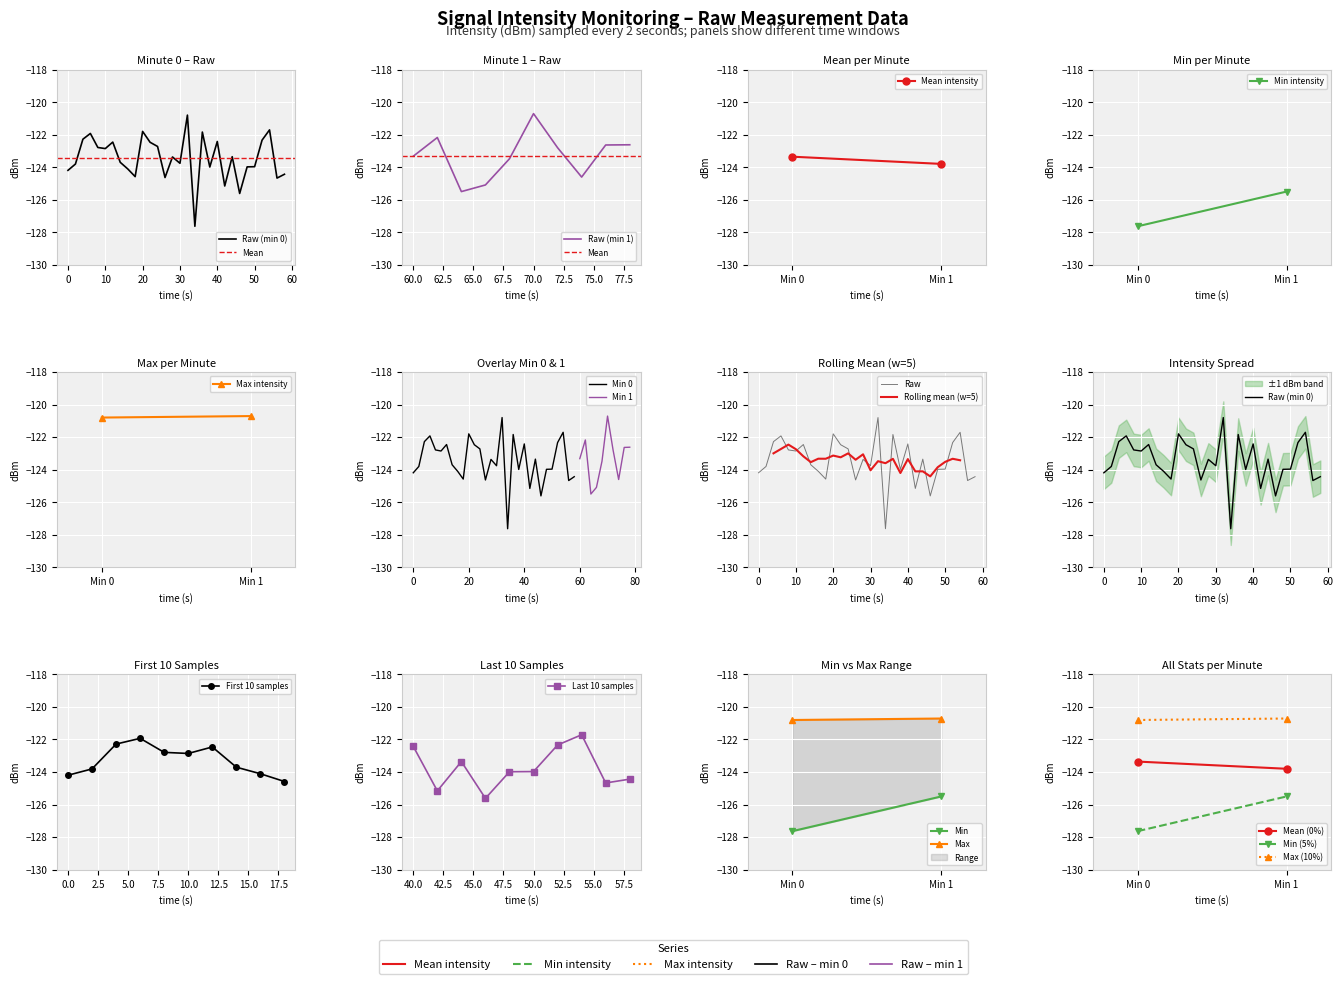

What is the value of the Max Intensity (dBm) point at the 1st from the left?

-120.8